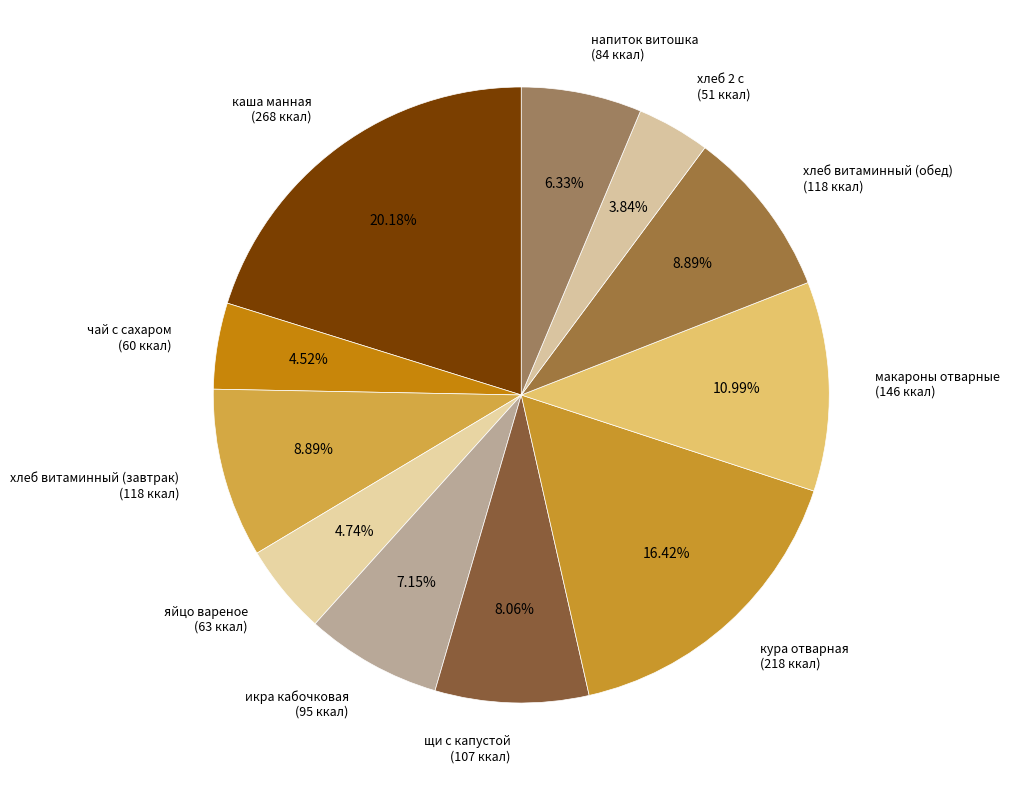

Is хлеб 2 с the majority of the pie?

No